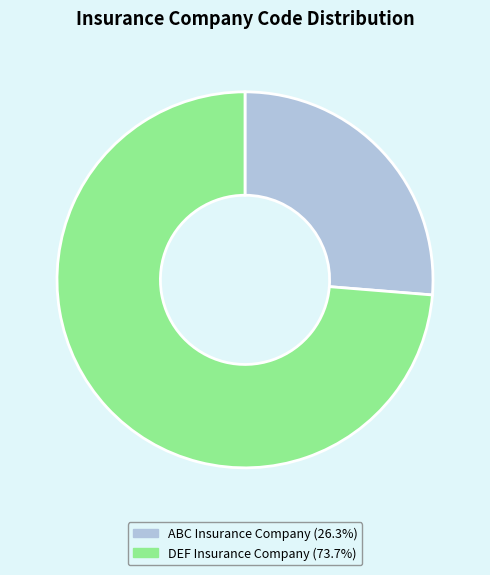

Rank the categories by value from highest to lowest.

DEF Insurance Company, ABC Insurance Company